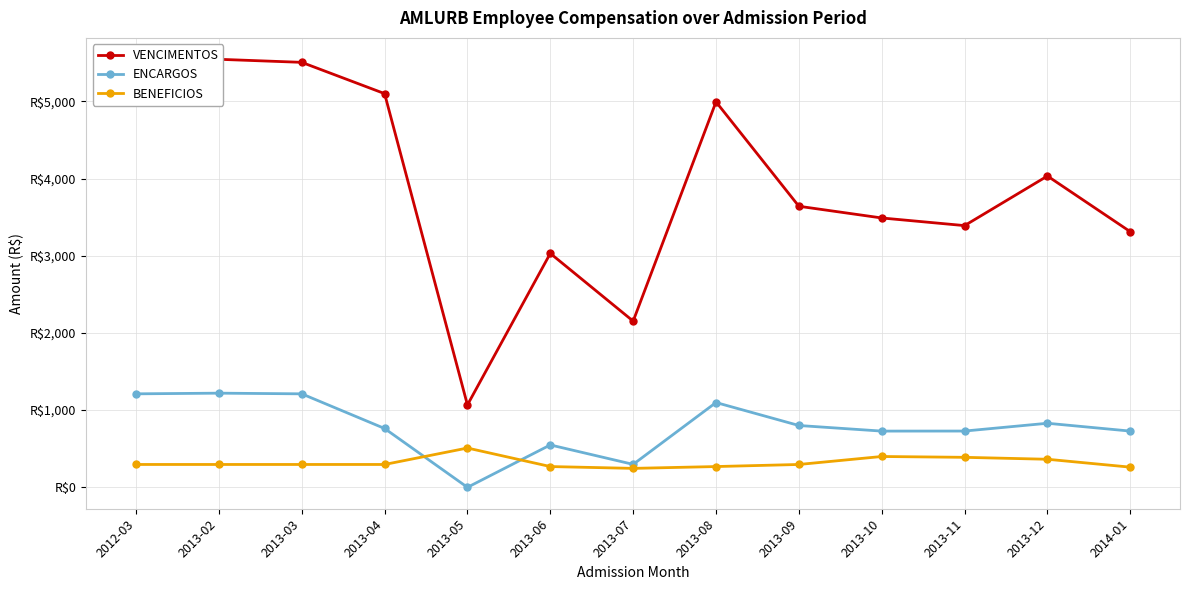

How many categories are shown in the chart?

13